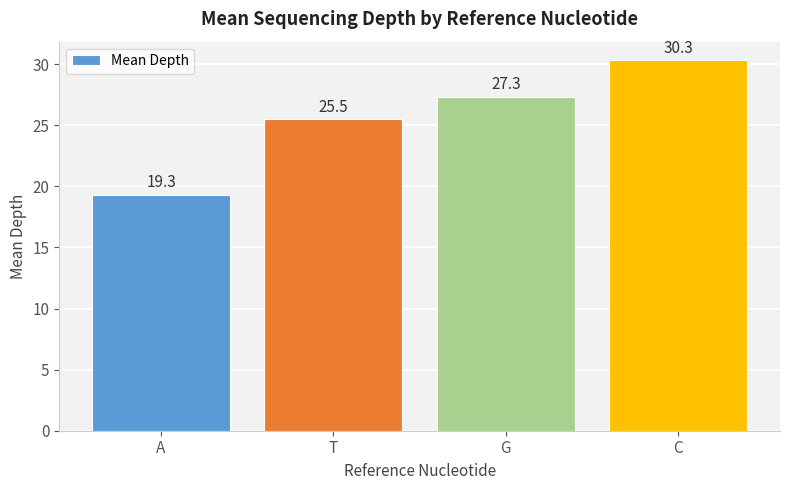

What is the change in value from T to G?

+1.8